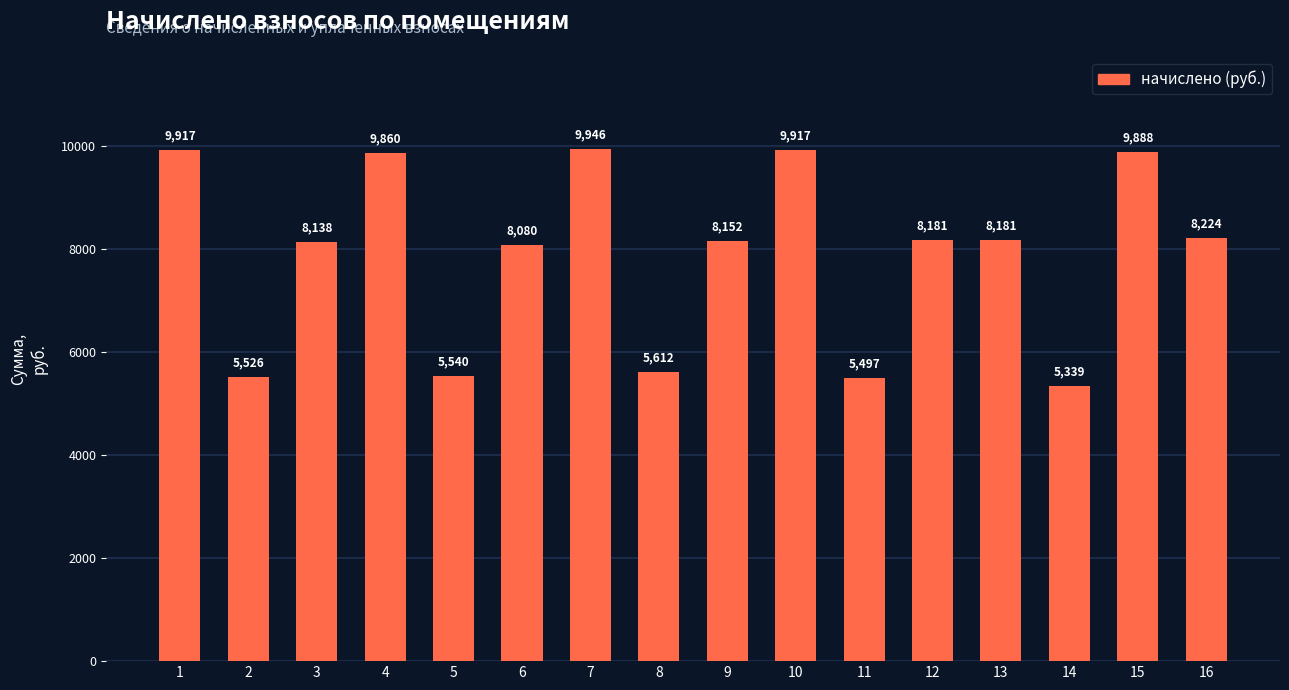

Does the chart contain any negative values?

No